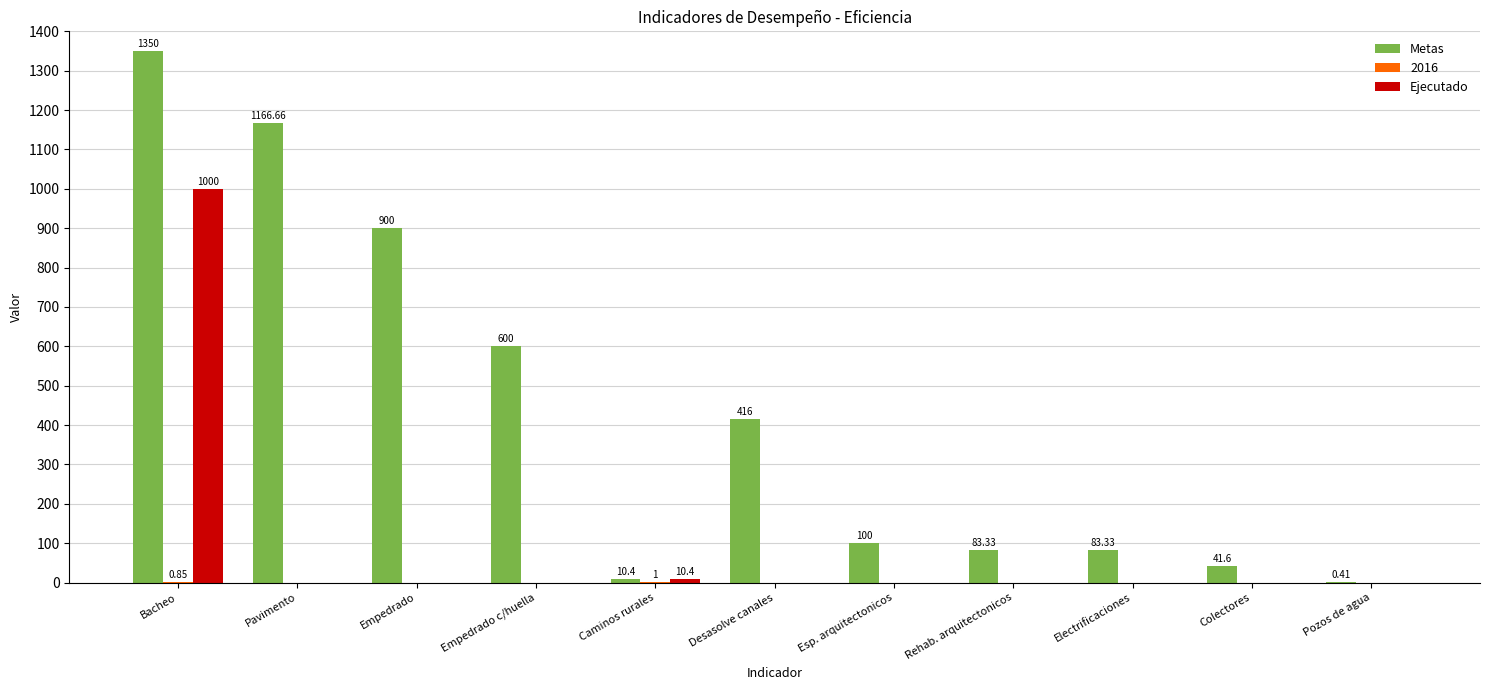

What is the sum of all Ejecutado values?

1010.4